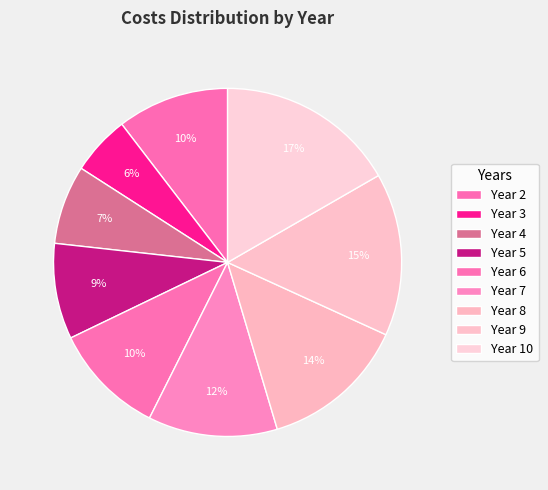

Count the number of slices in the pie.

9